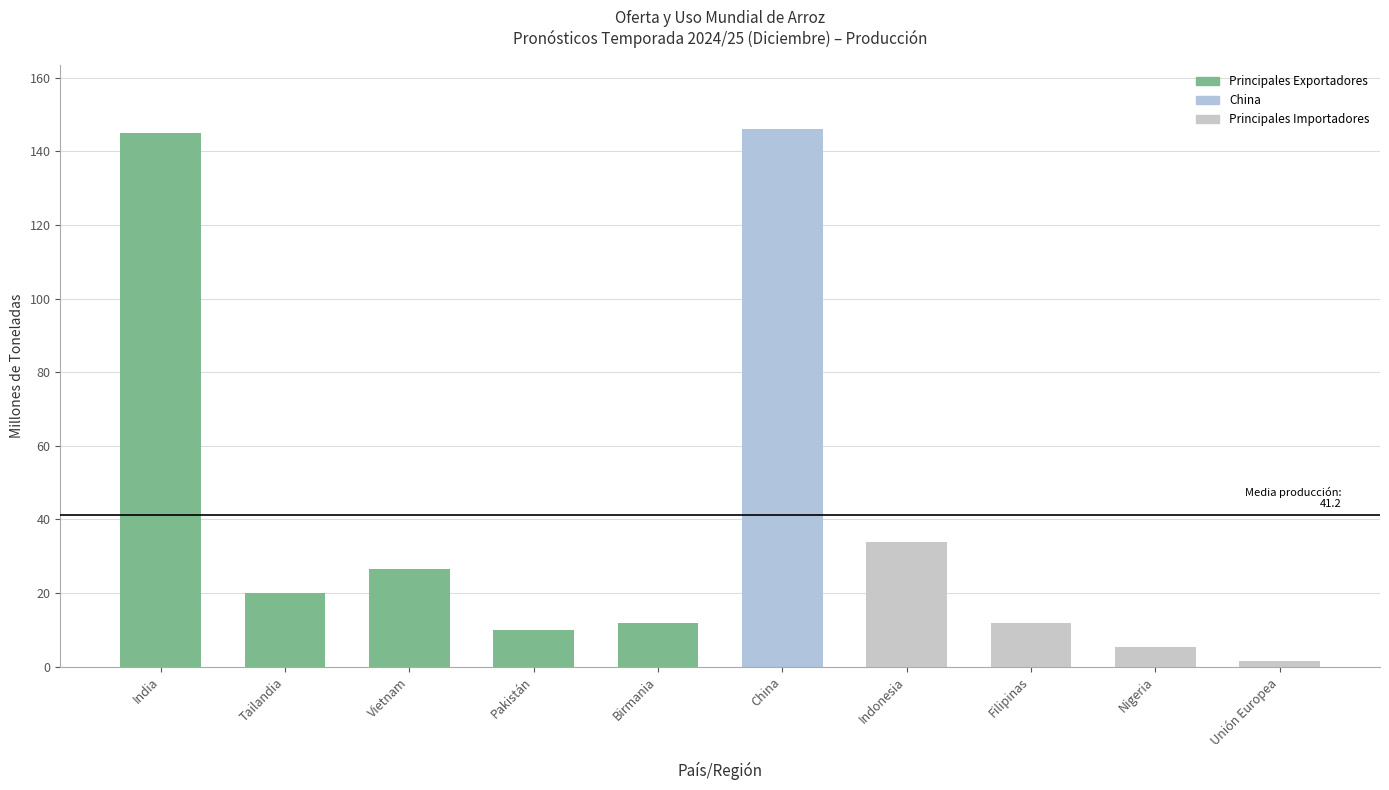

The value of Exportaciones at Indonesia is 0.0. True or false?

True